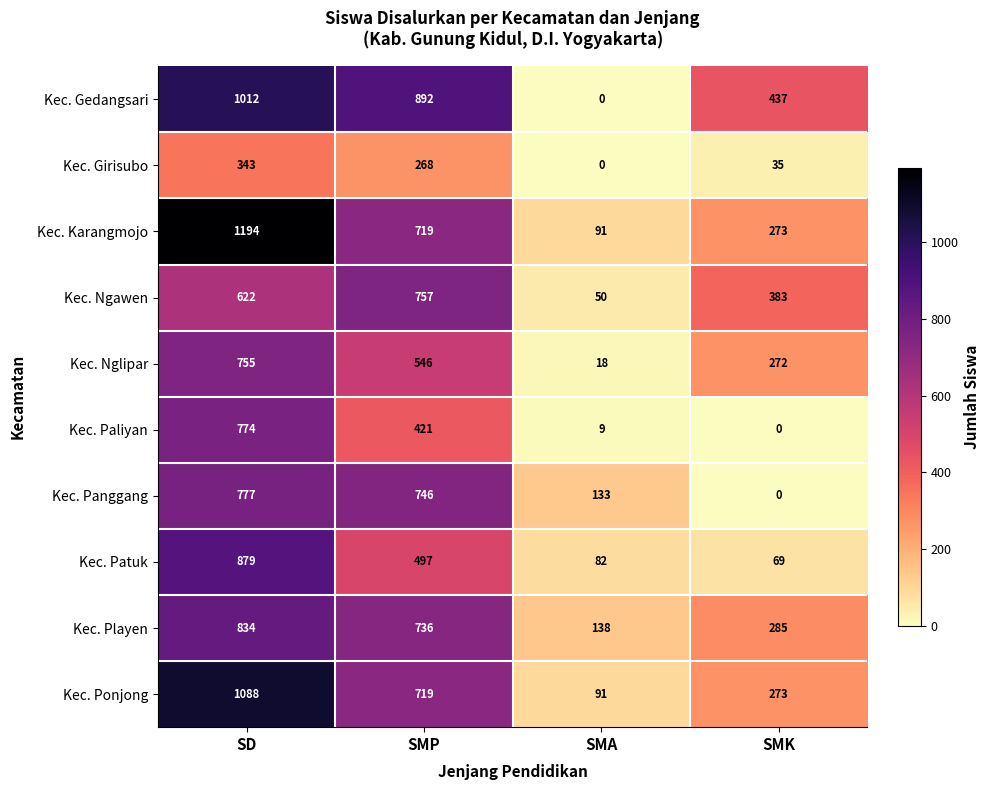

What is the average value of the Kec. Ngawen series?

453